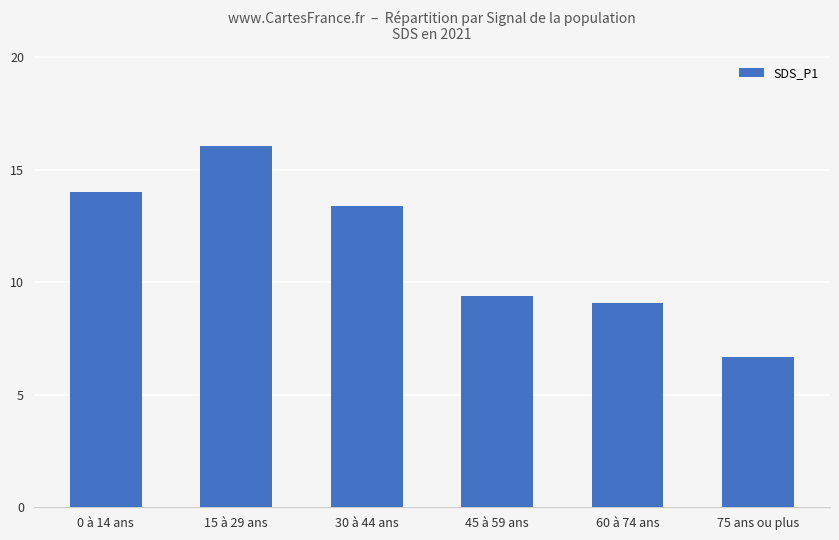

True or false: the data shows 3.5 at 60 à 74 ans.

False